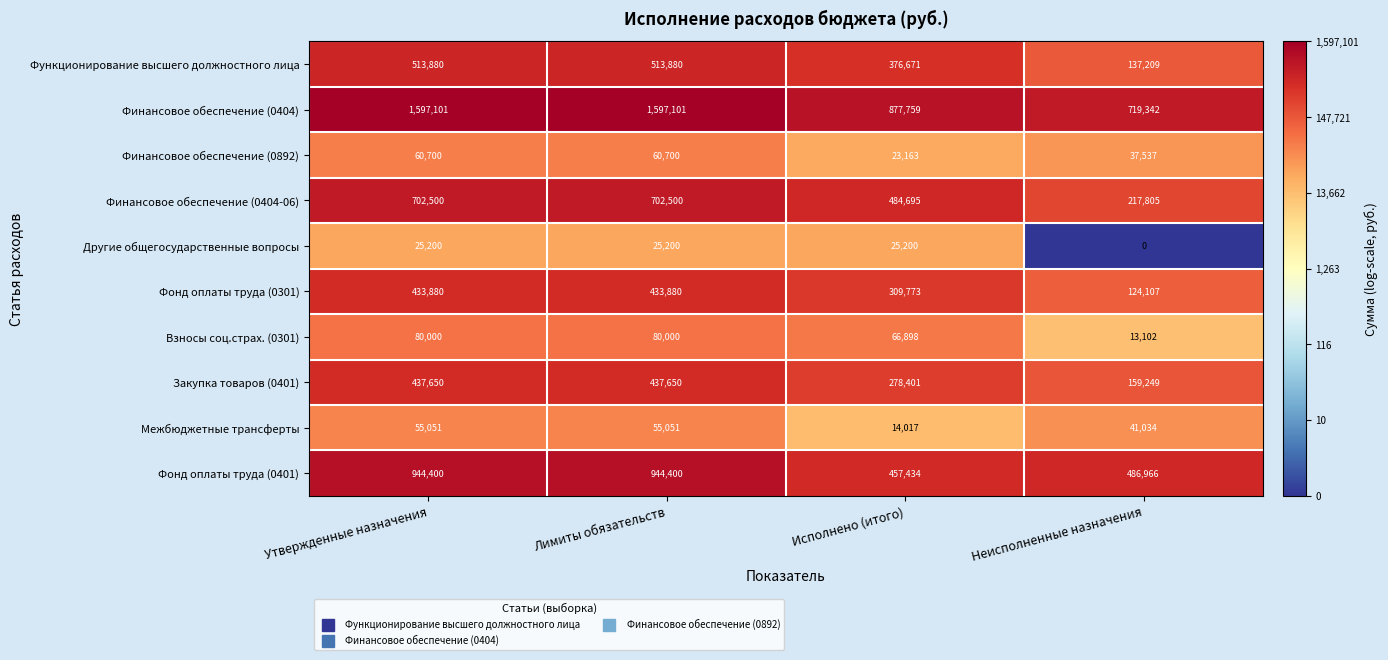

Which series changed the most between Лимиты обязательств and Исполнено (итого)?

Финансовое обеспечение (0404)